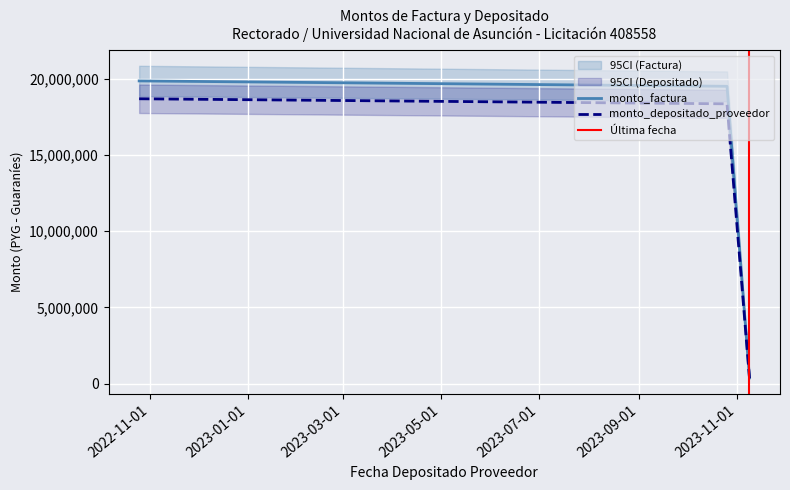

What are all the series names shown in the legend?

monto_factura, monto_depositado_proveedor